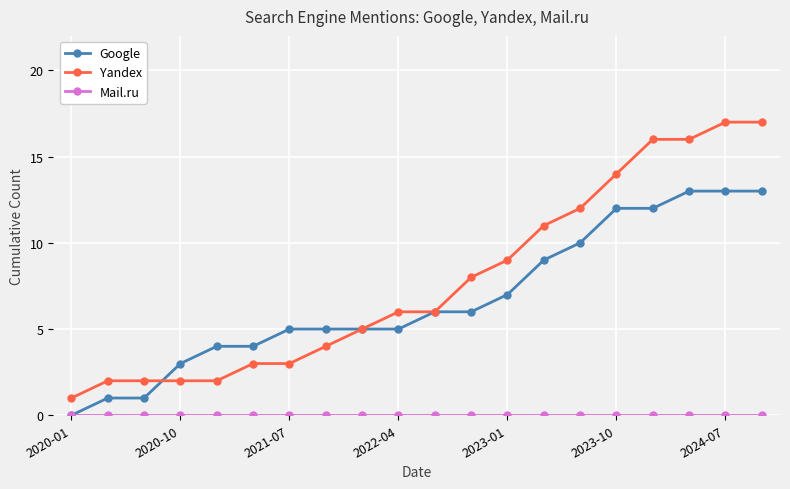

What is the value of the Google point at the 15th from the left?

10